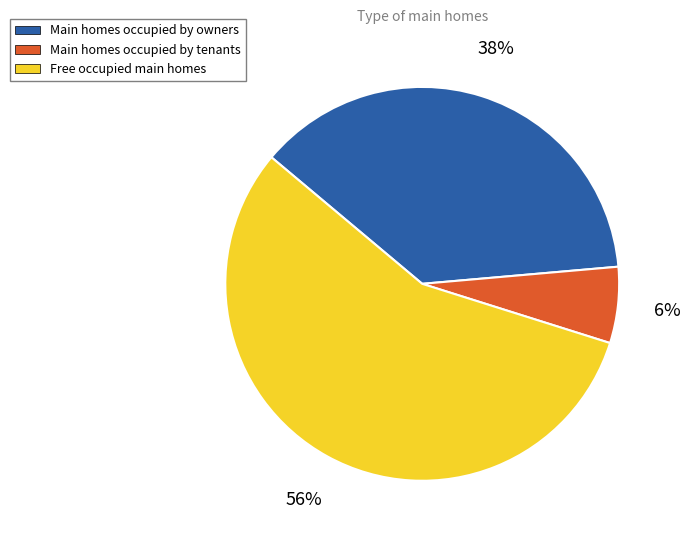

Which slice is the largest?

Free occupied main homes